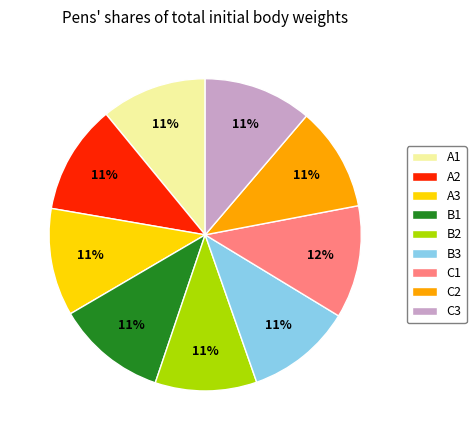

Is it true that A1 is 1% of the pie?

False